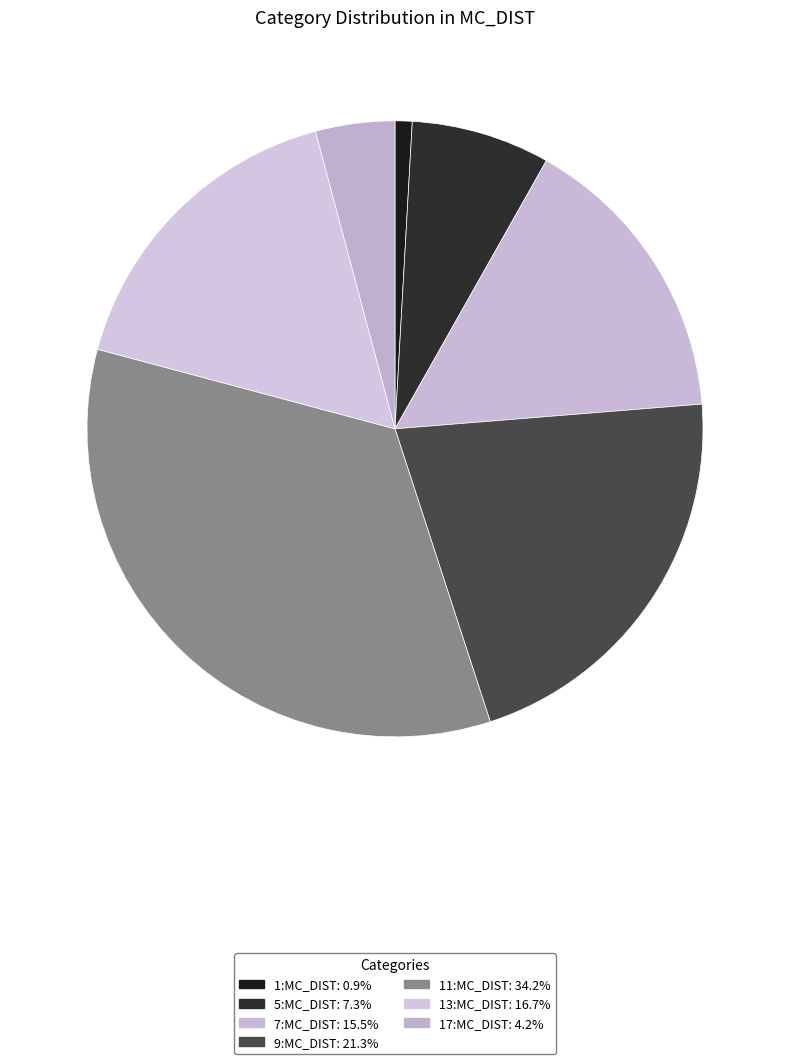

Rank the categories by value from highest to lowest.

11:MC_DIST, 9:MC_DIST, 13:MC_DIST, 7:MC_DIST, 5:MC_DIST, 17:MC_DIST, 1:MC_DIST